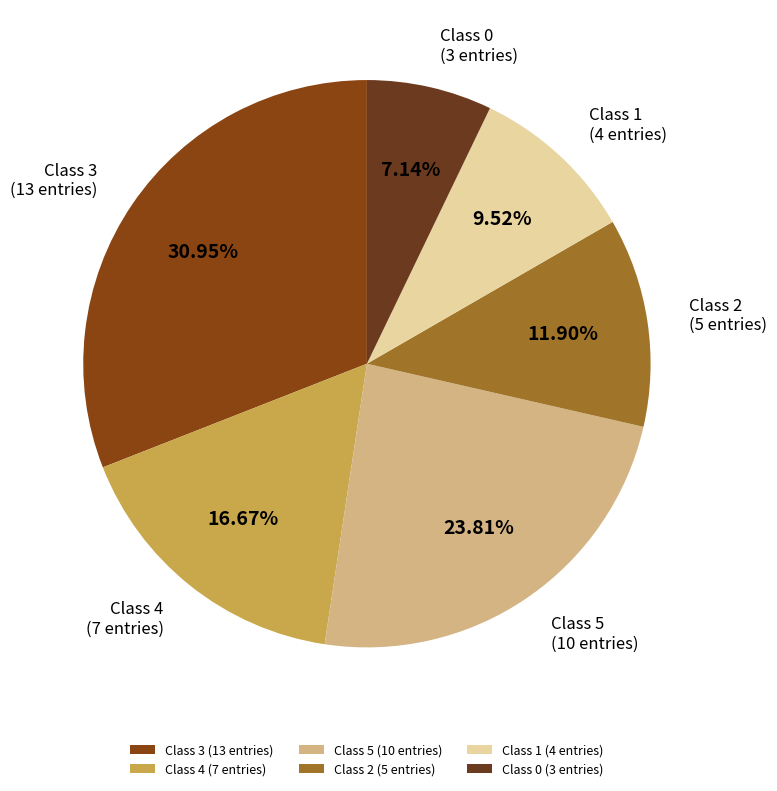

Does any single category account for the majority?

No